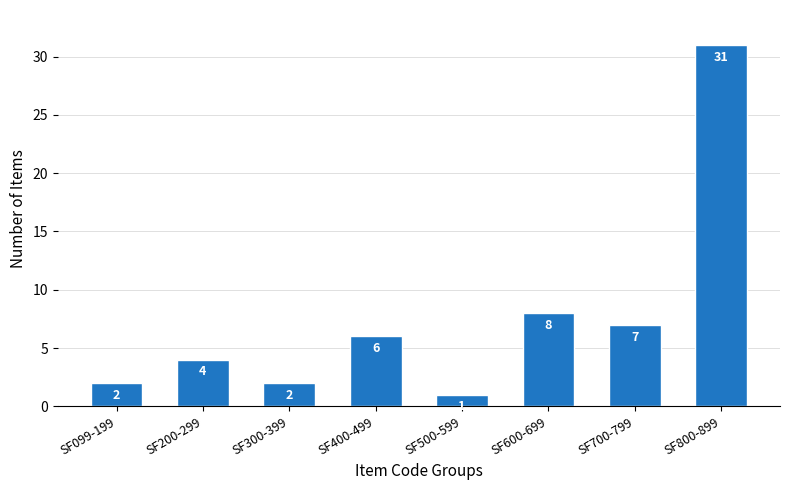

Reading left to right, transcribe all the data shown in this chart.

SF099-199=2	SF200-299=4	SF300-399=2	SF400-499=6	SF500-599=1	SF600-699=8	SF700-799=7	SF800-899=31